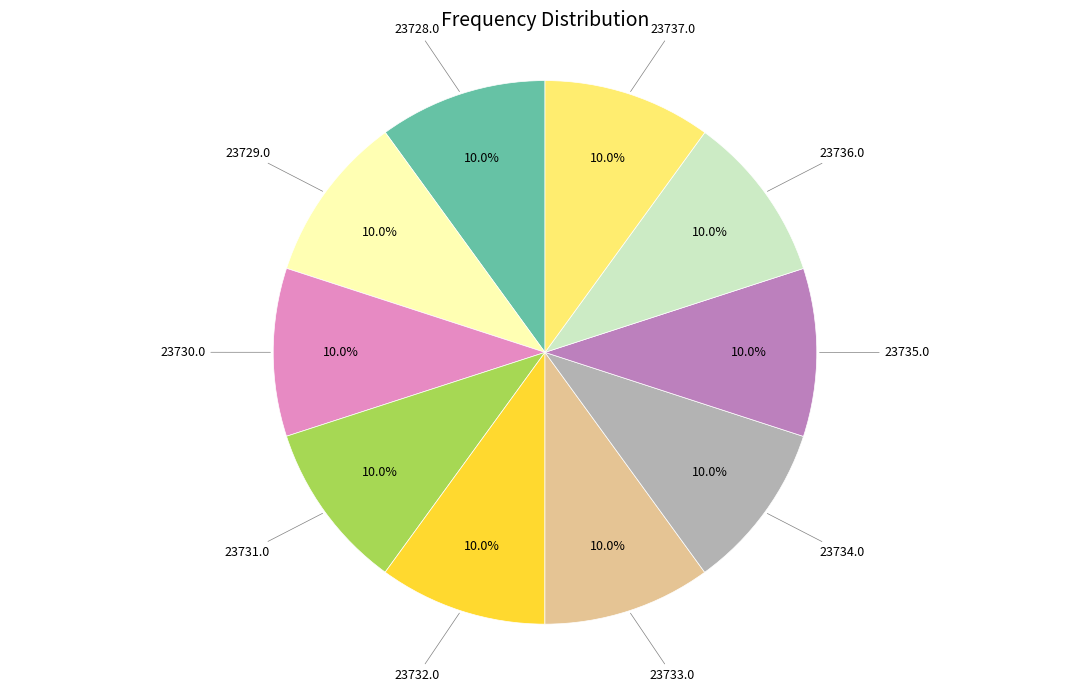

Is there a majority slice in this chart?

No